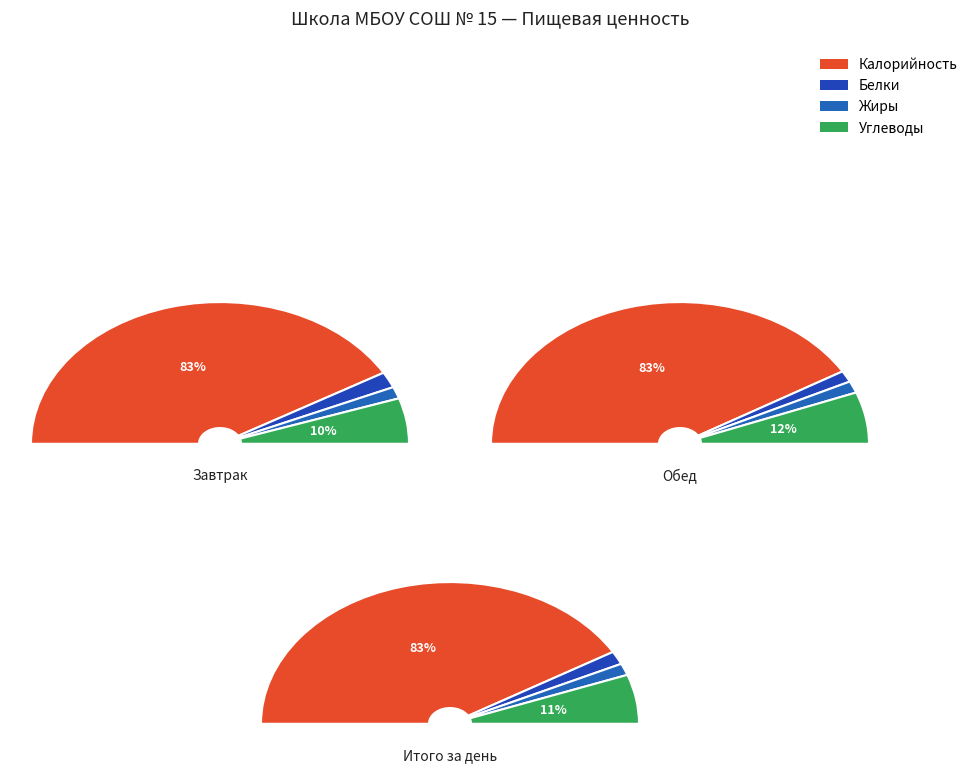

To the nearest percent, what percentage of the pie is Калорийность?

83%